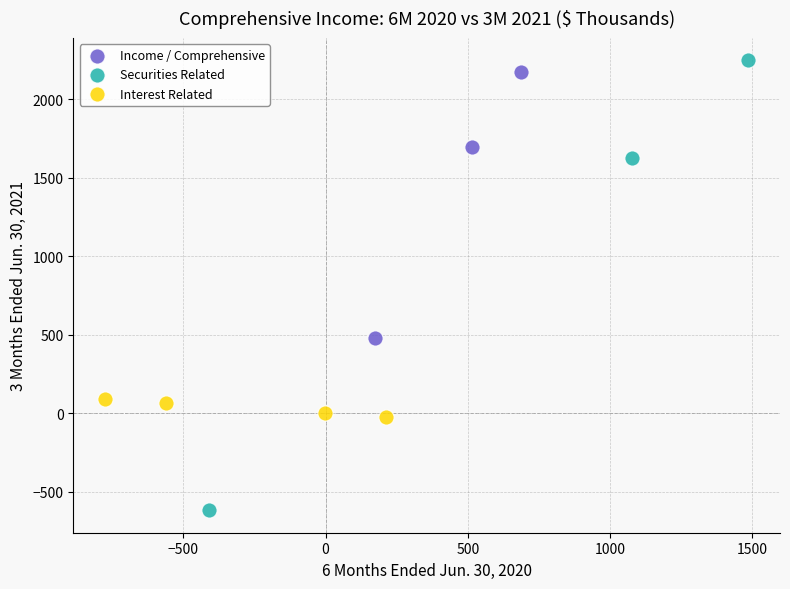

Which series has the widest spread of Y values?

Securities Related